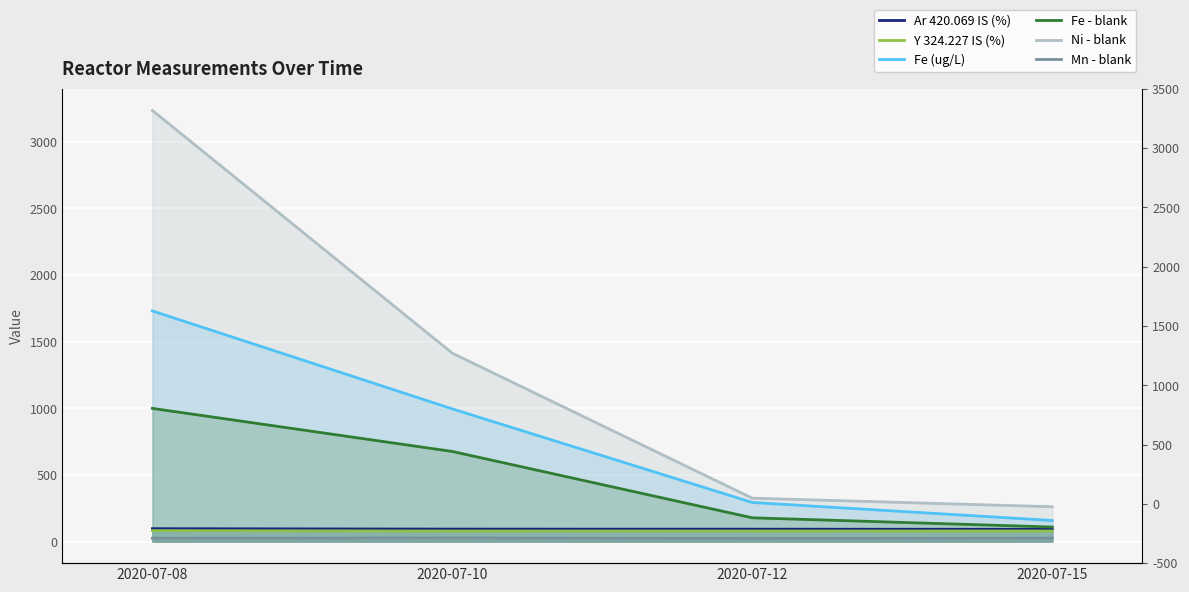

How many lines are shown in the chart?

6